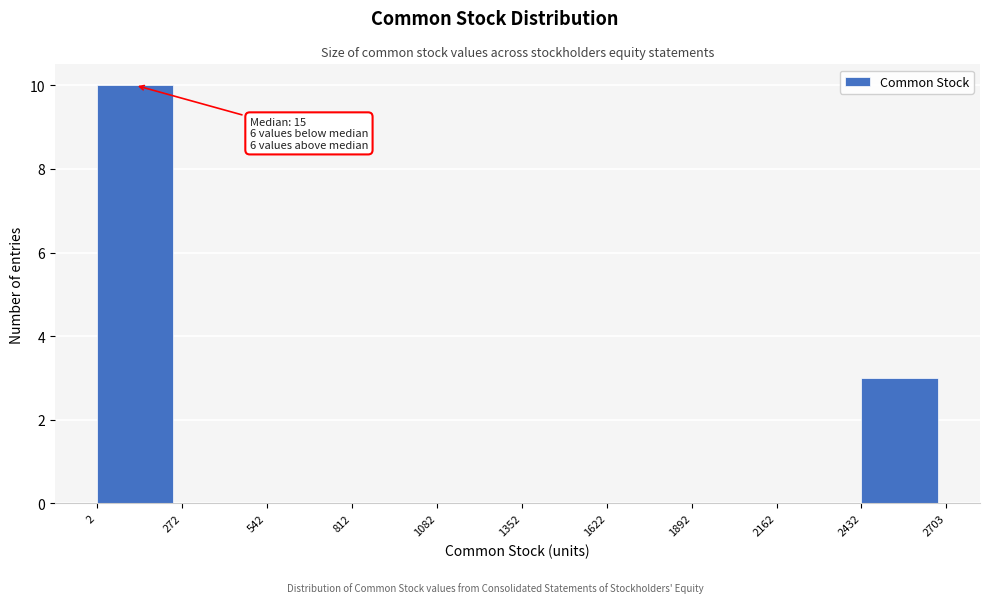

Which range on the x-axis has the tallest bar?

2 to 272